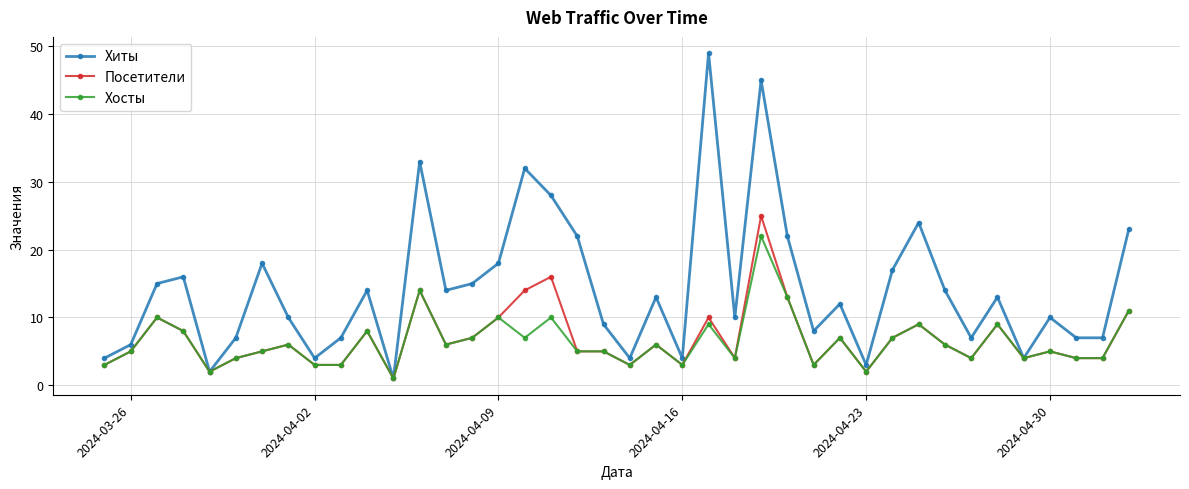

List the series in order of their peak value, lowest first.

Хосты, Посетители, Хиты